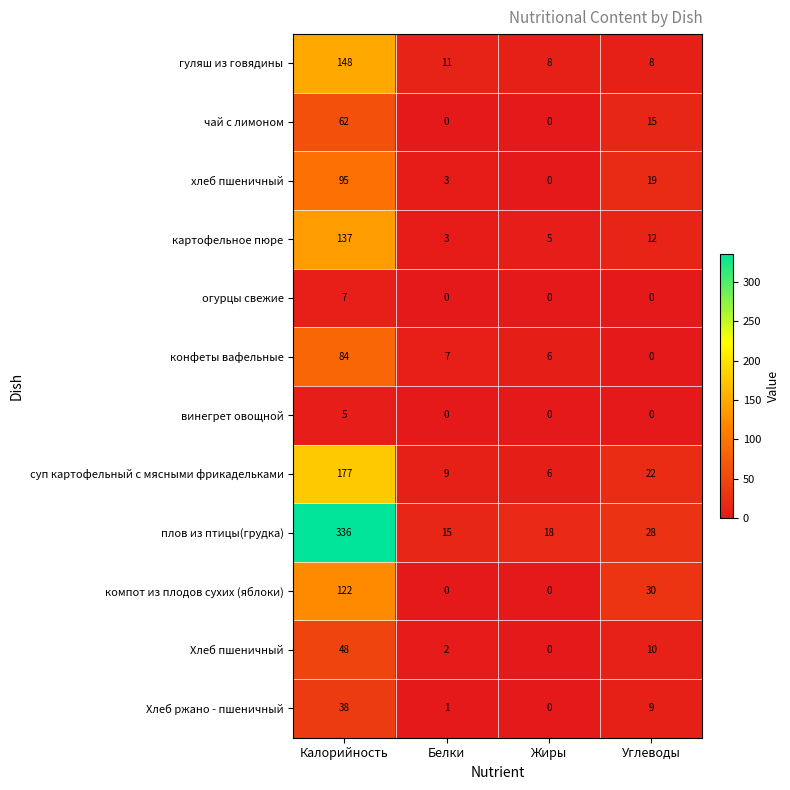

At which category is the sum across all series the highest?

Калорийность